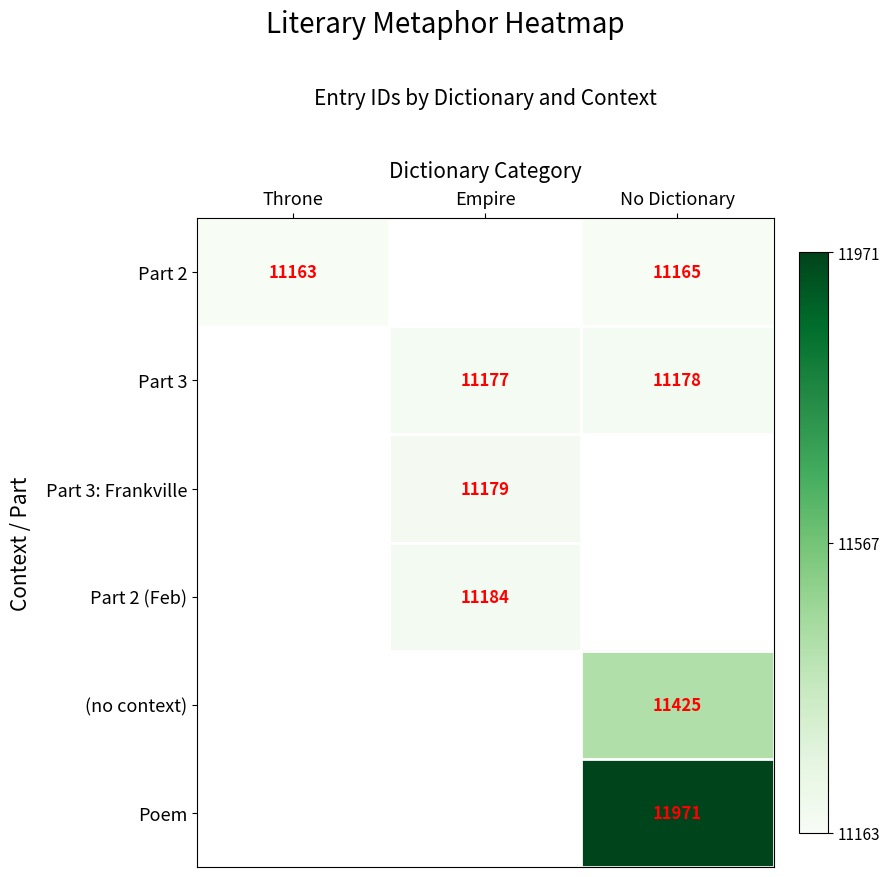

The Poem series shows 17274 at No Dictionary. True or false?

False